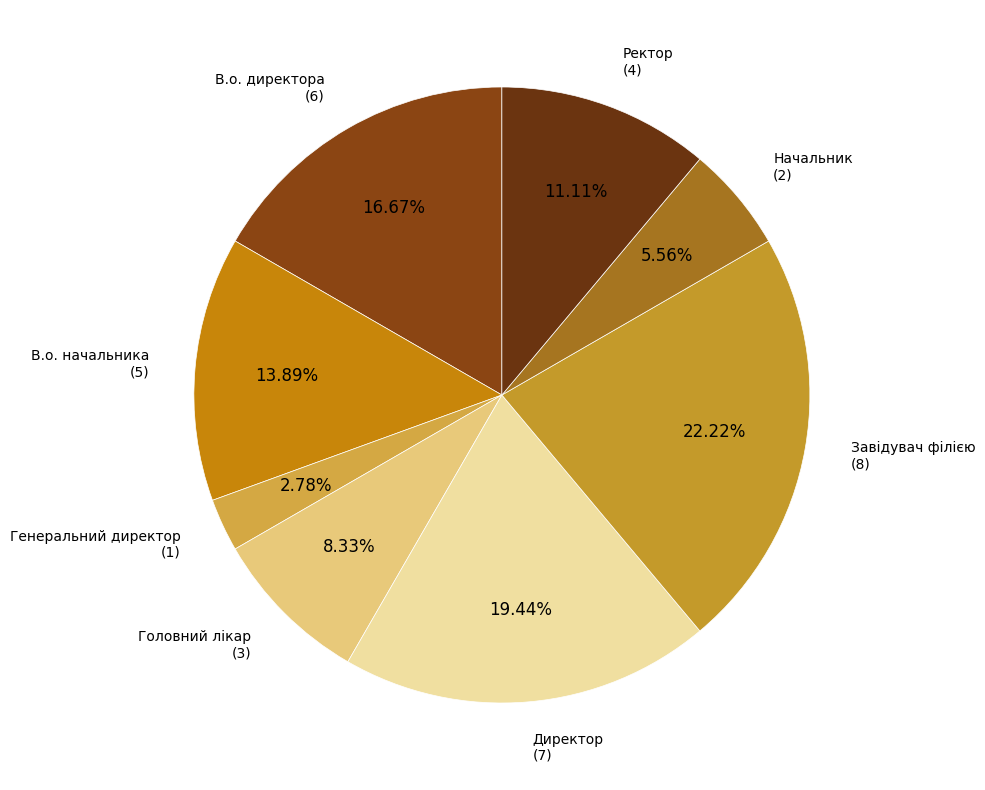

What percentage is NOT represented by Генеральний директор?

97.2%